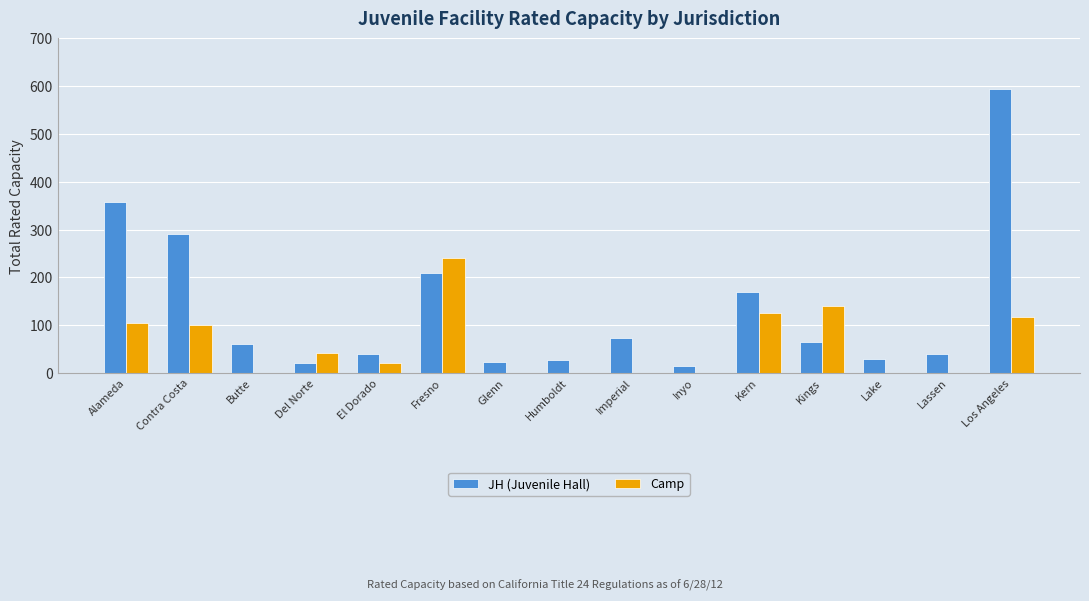

True or false: JH (Juvenile Hall) has a value of 520 at Alameda.

False